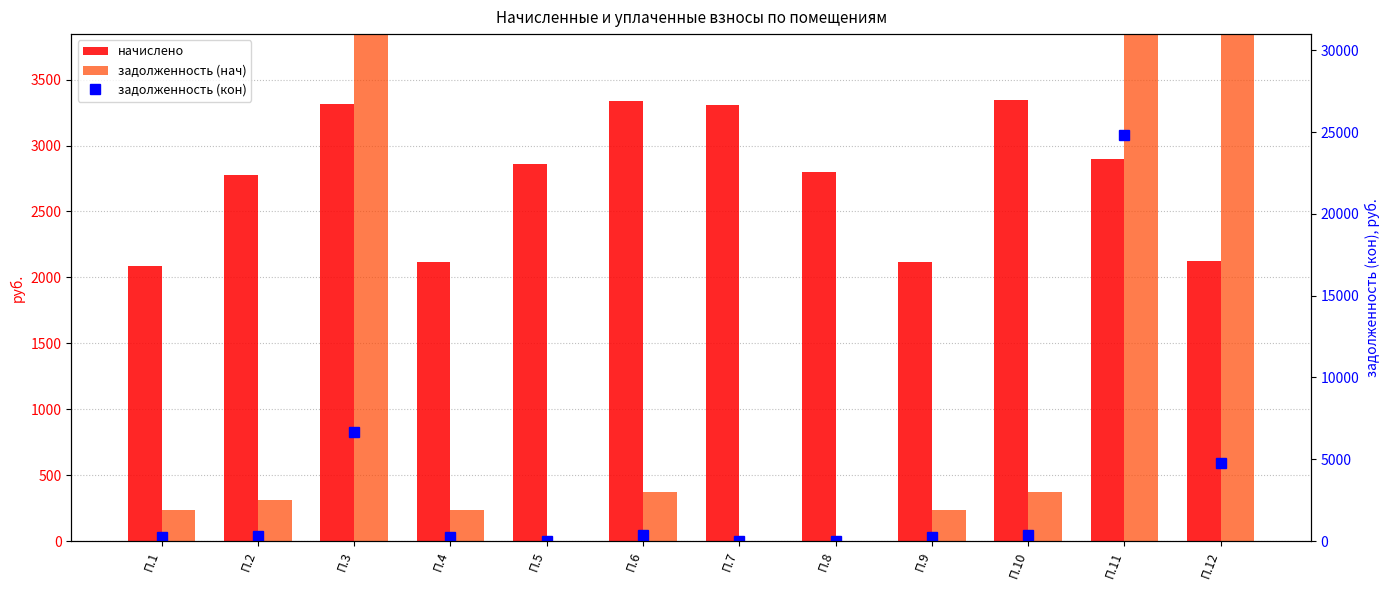

The value of задолженность (кон) at П.1 is 232.0. True or false?

True